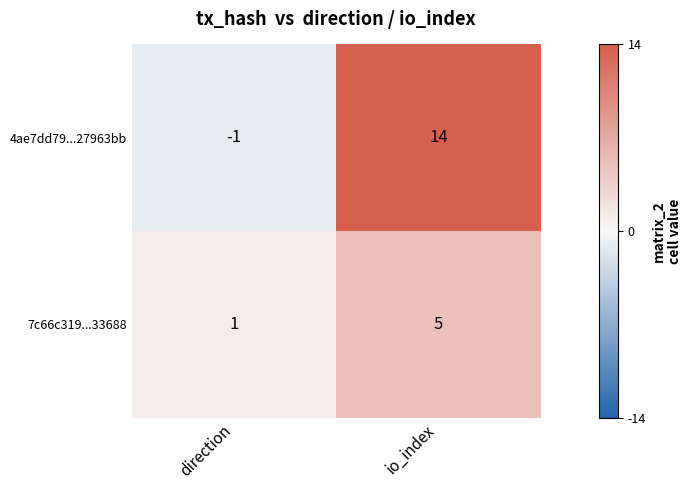

How many categories are shown in the chart?

2